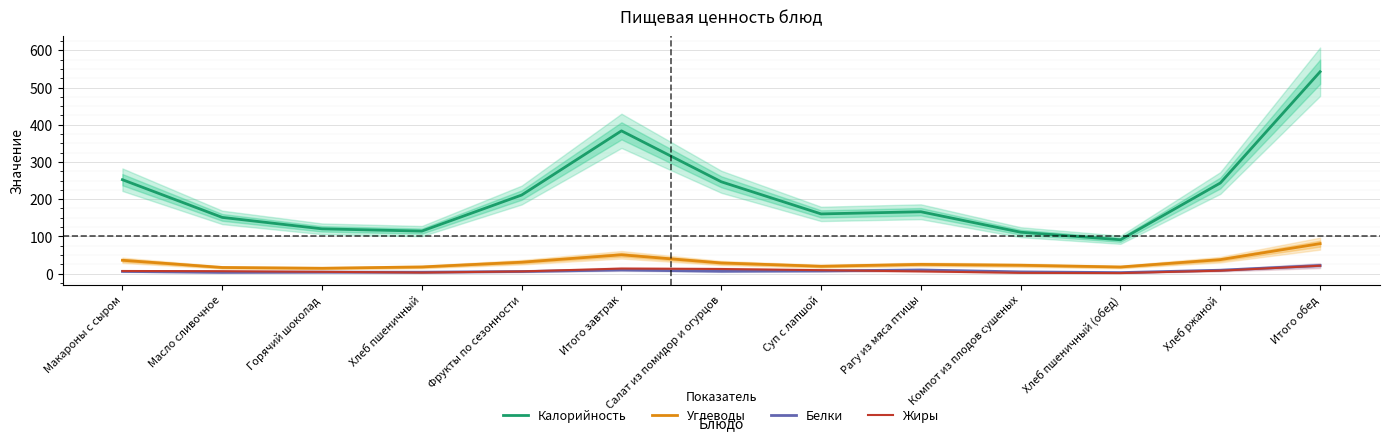

Where is the first local maximum for Белки?

Горячий шоколад